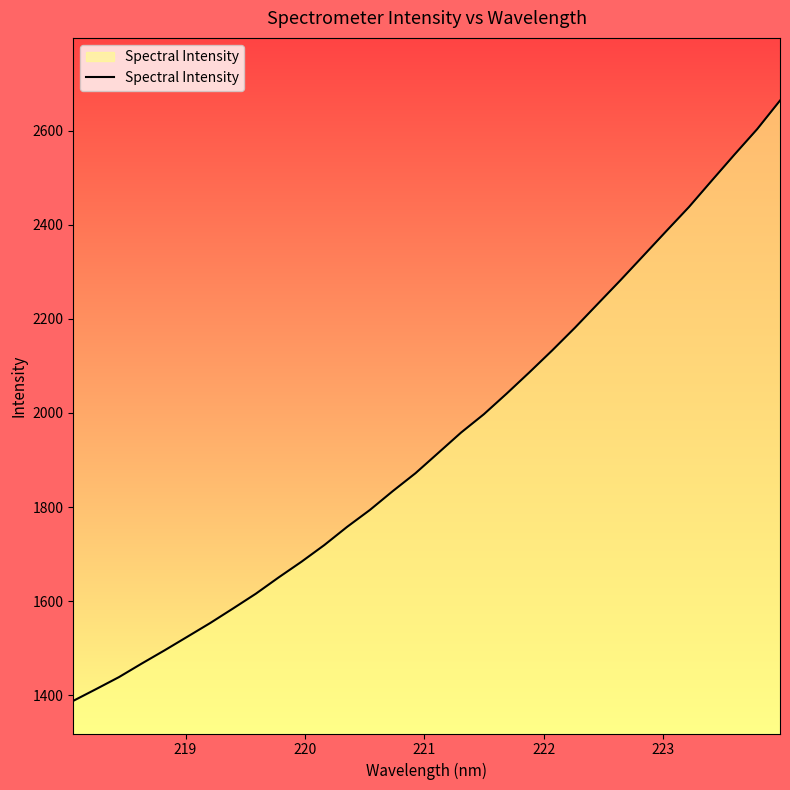

Reading left to right, what are all the values shown in this chart?

1388.1	1413.1	1438.5	1467.4	1495.4	1524.4	1553.5	1584.4	1615.8	1650.4	1683.7	1719.1	1757.8	1793.7	1833.6	1871.8	1915.0	1958.2	1997.2	2041.0	2086.3	2132.9	2181.2	2231.7	2282.2	2334.0	2386.0	2437.4	2493.4	2548.9	2603.2	2663.7